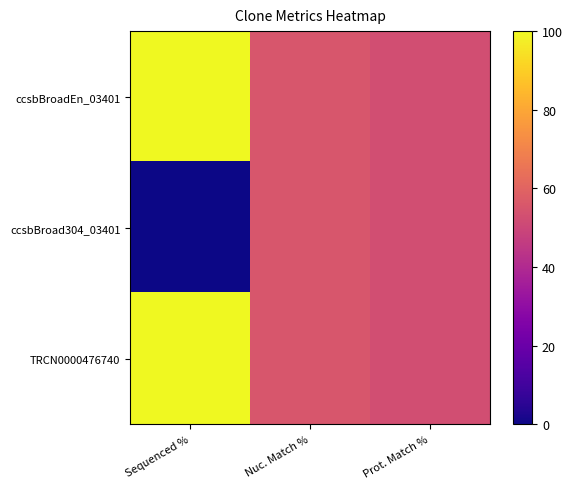

At which category is the sum across all series the highest?

Sequenced %